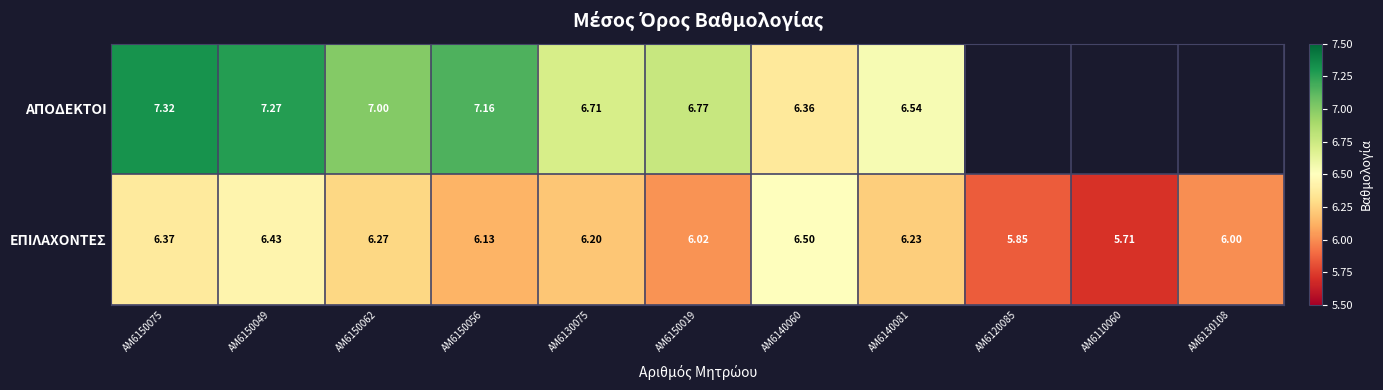

At AM6150075, list the series in order from largest to smallest.

ΑΠΟΔΕΚΤΟΙ, ΕΠΙΛΑΧΟΝΤΕΣ